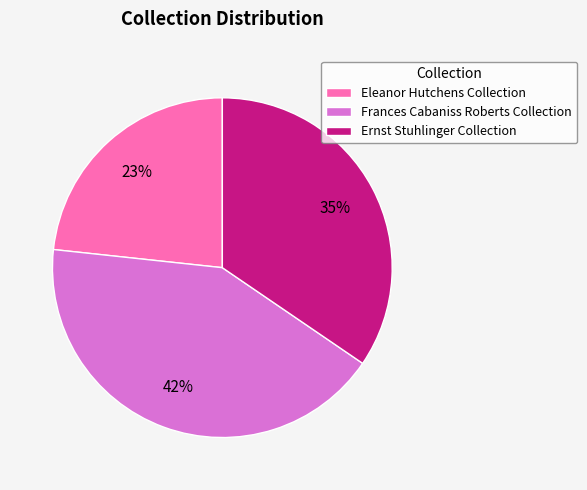

Is Eleanor Hutchens Collection the majority of the pie?

No